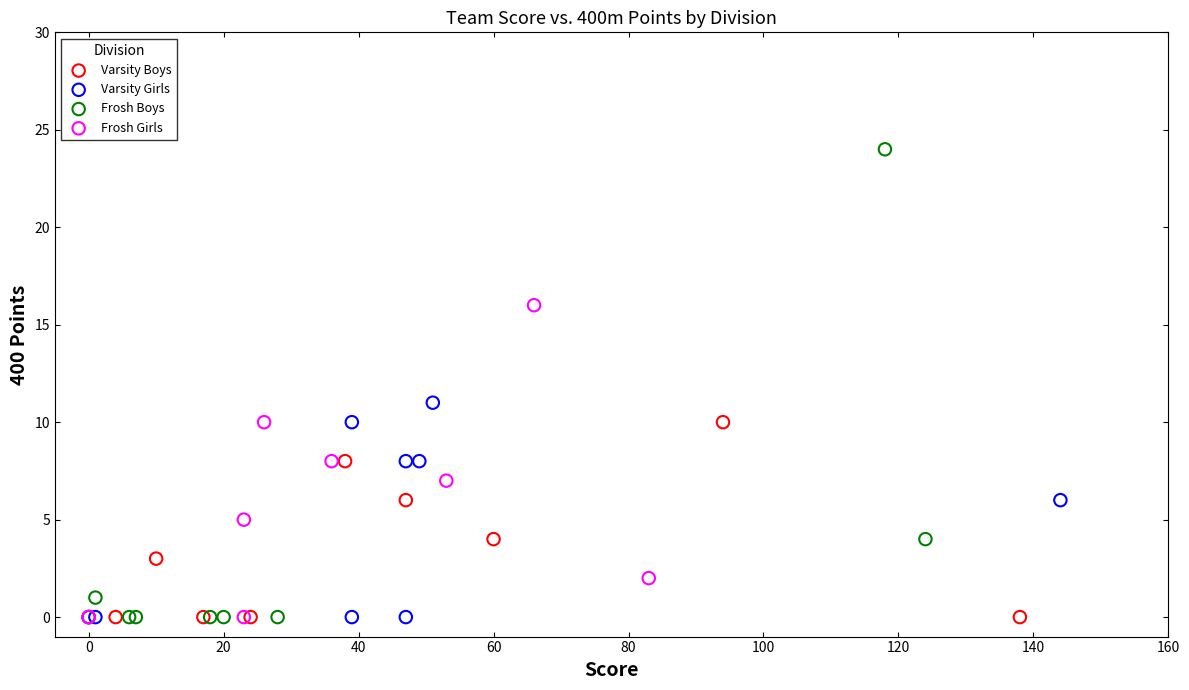

Which series has the largest Y range (max minus min)?

Frosh Boys